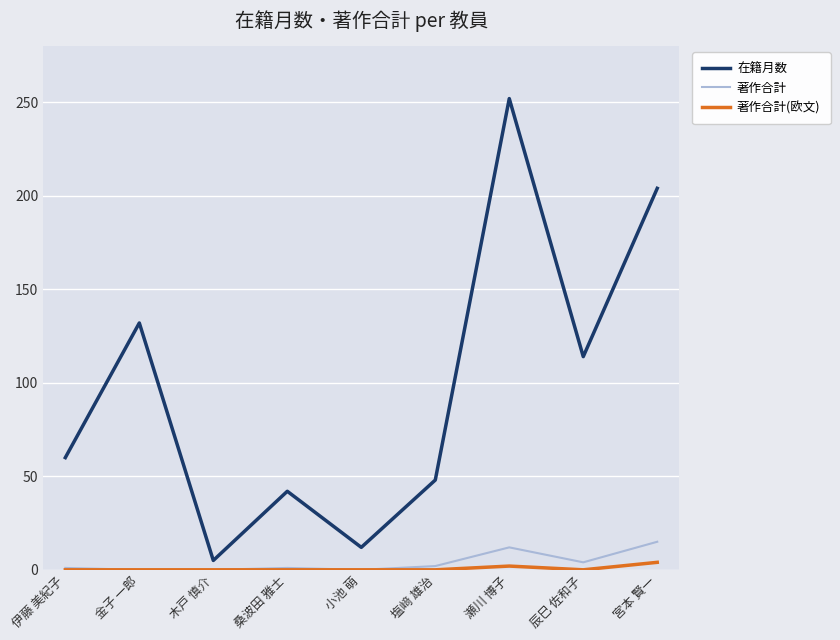

Is it true that 著作合計 equals 10 at 金子 一郎?

False